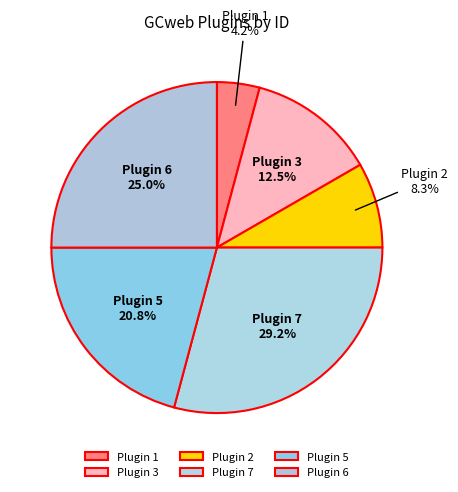

To the nearest percent, what is the difference between the largest and smallest slice percentages?

25%